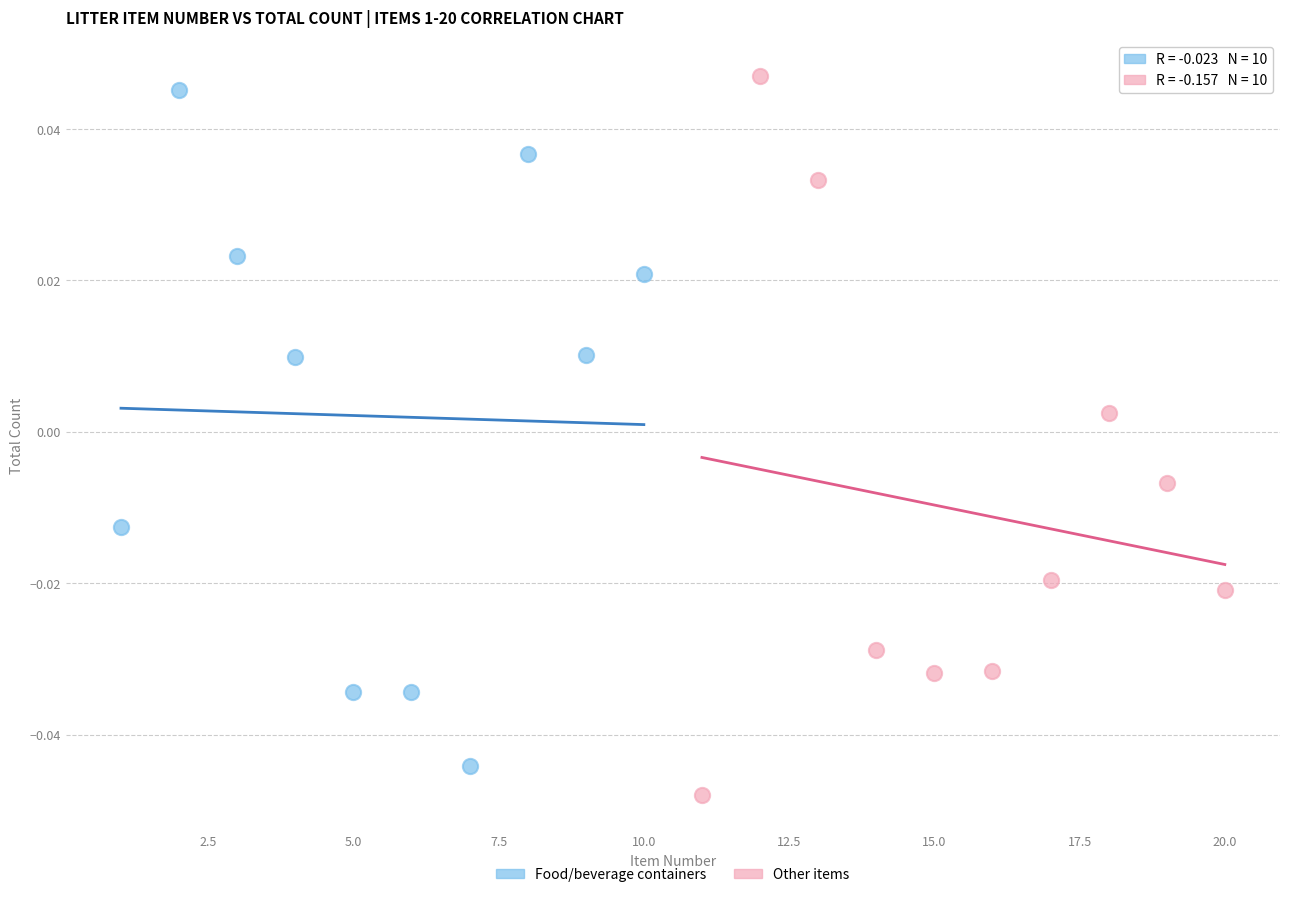

Which series reaches the minimum Y coordinate?

Other items